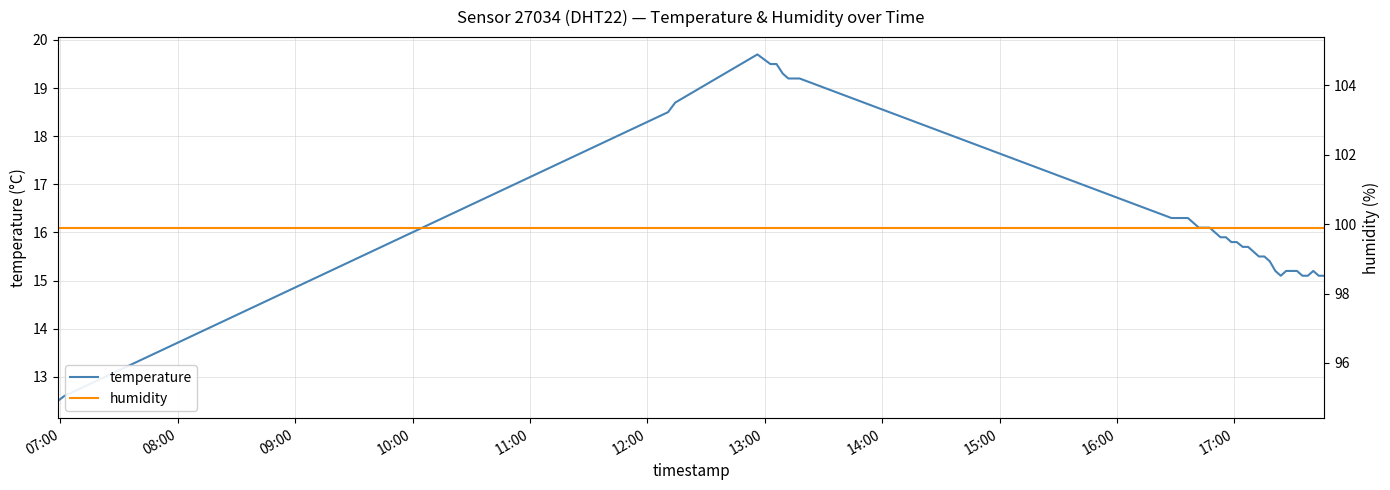

True or false: humidity and temperature cross at least once.

False